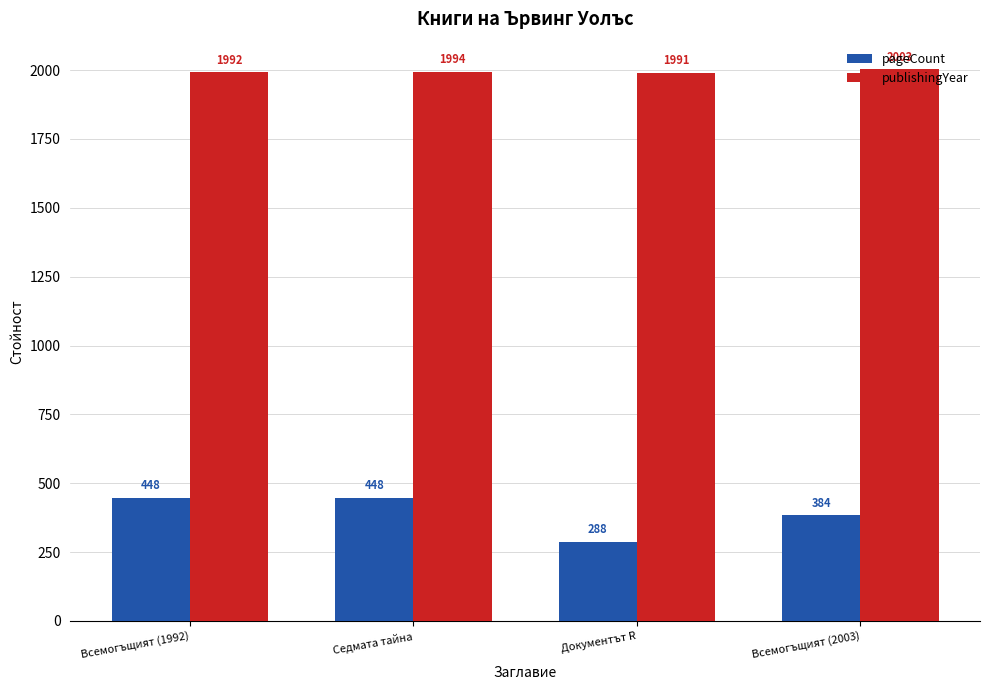

Reading right to left, transcribe all the data shown in this chart.

pageCount: 384	288	448	448
publishingYear: 2003	1991	1994	1992